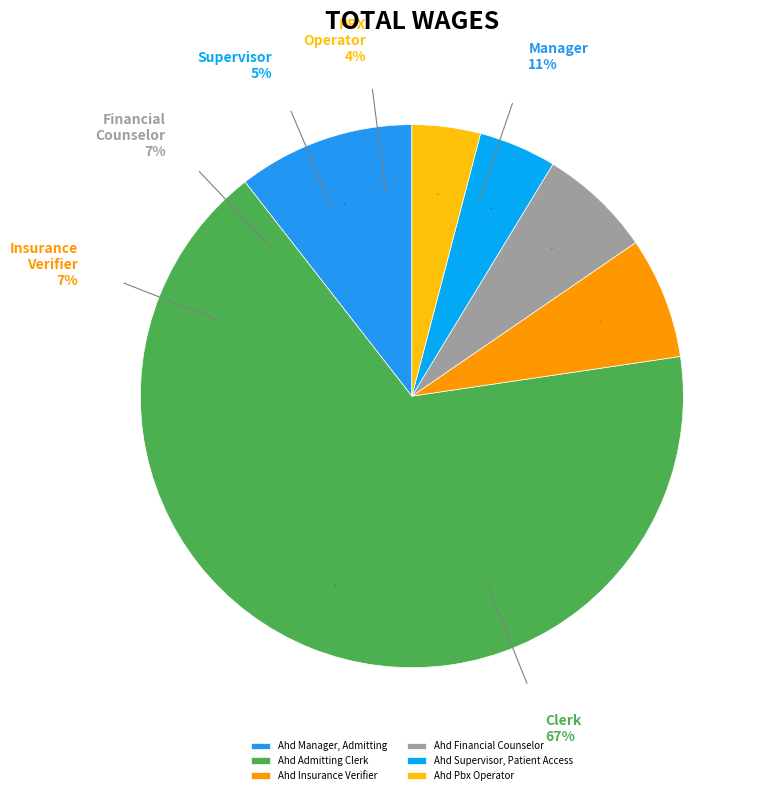

The Ahd Pbx Operator slice represents 13% of the pie. True or false?

False